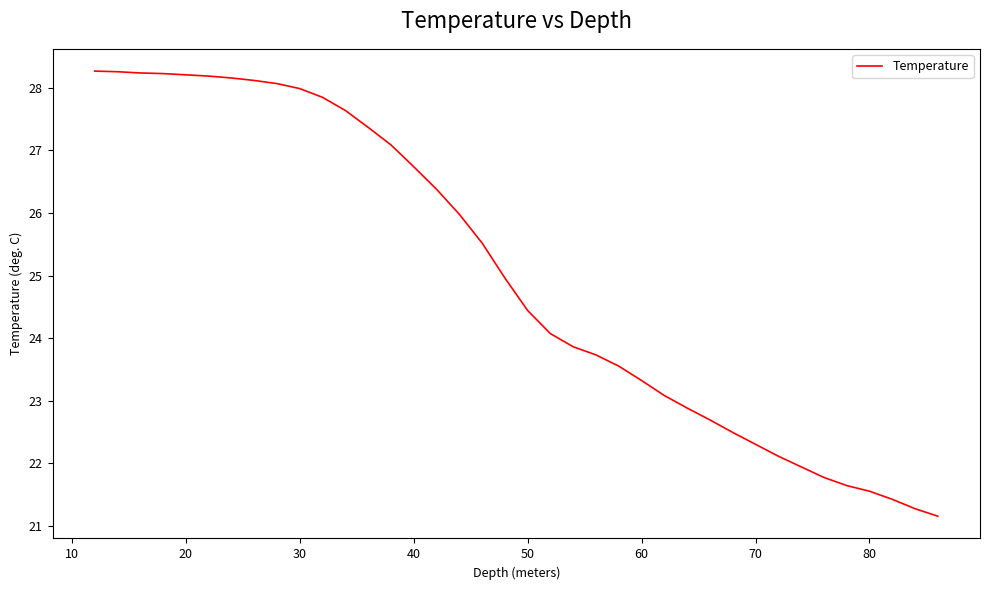

What is the greatest value displayed?

28.3